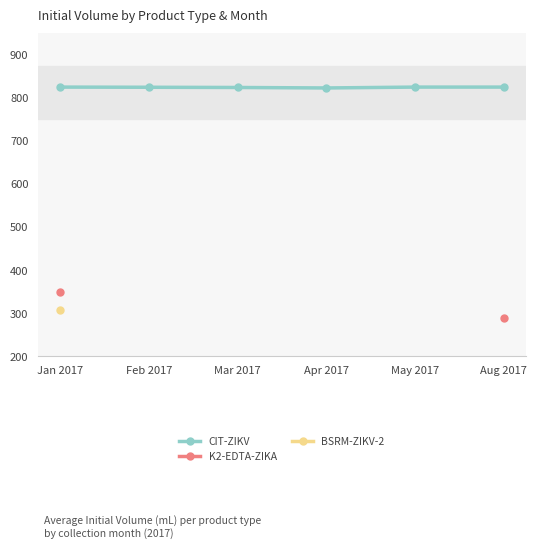

Which series has the largest total across all categories?

CIT-ZIKV